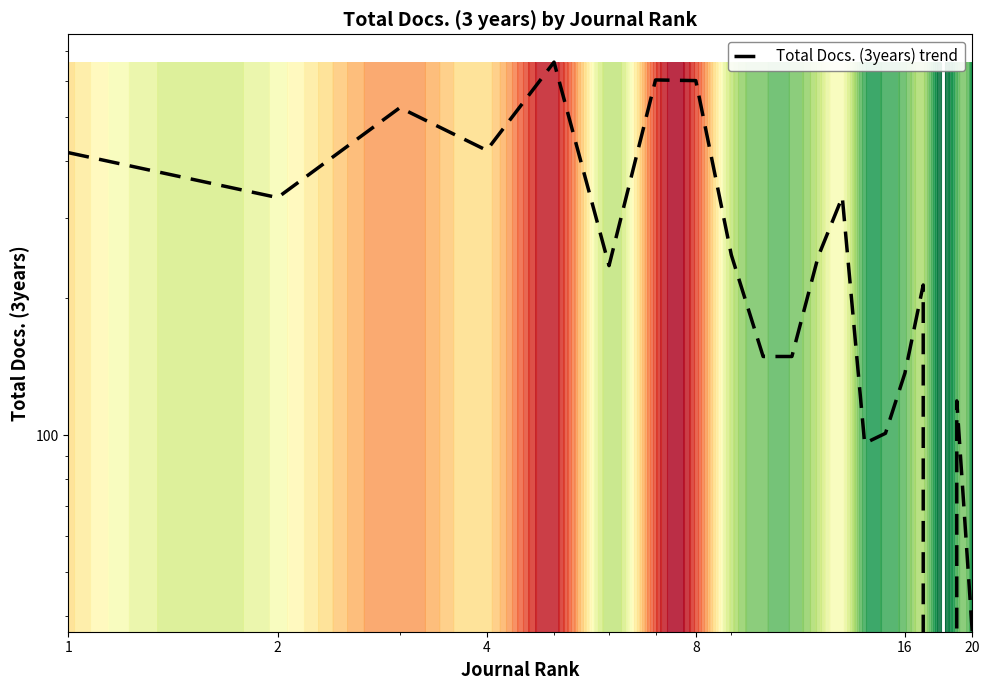

What is the difference between the second highest and minimum values?

604